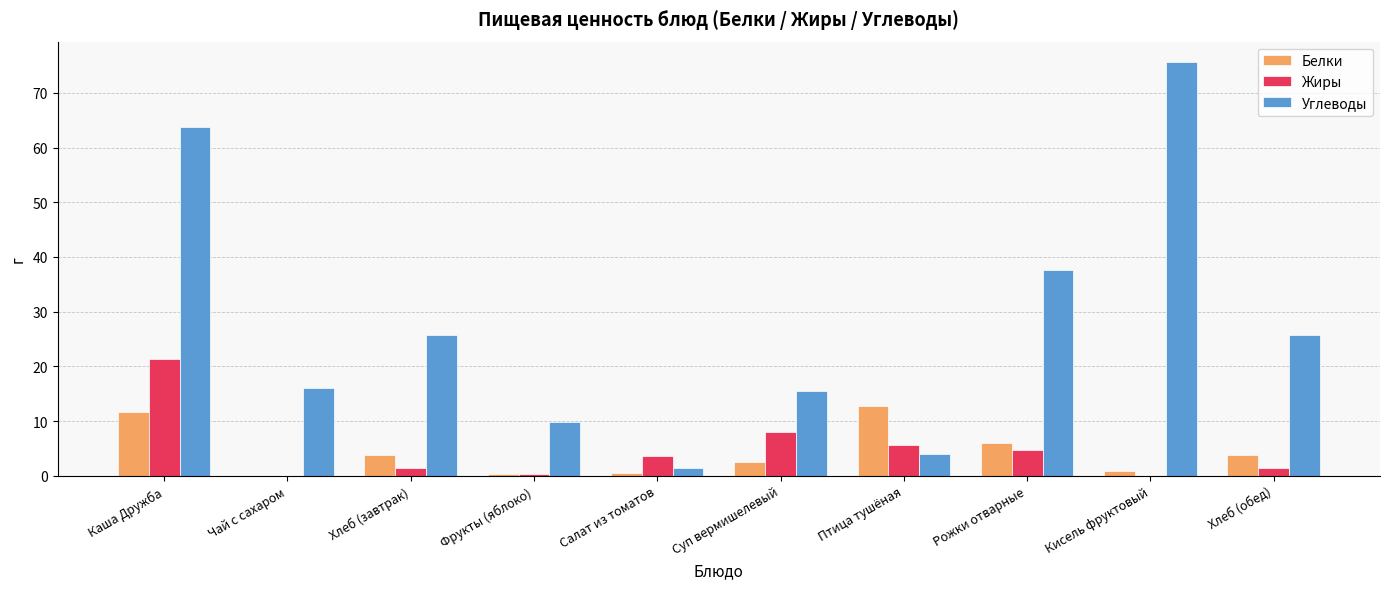

Is it true that Белки equals 11.6 at Каша Дружба?

True